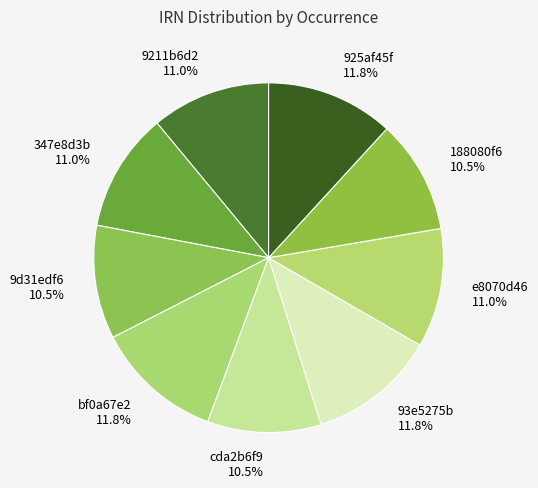

What percentage is NOT represented by 9d31edf6?

89.5%